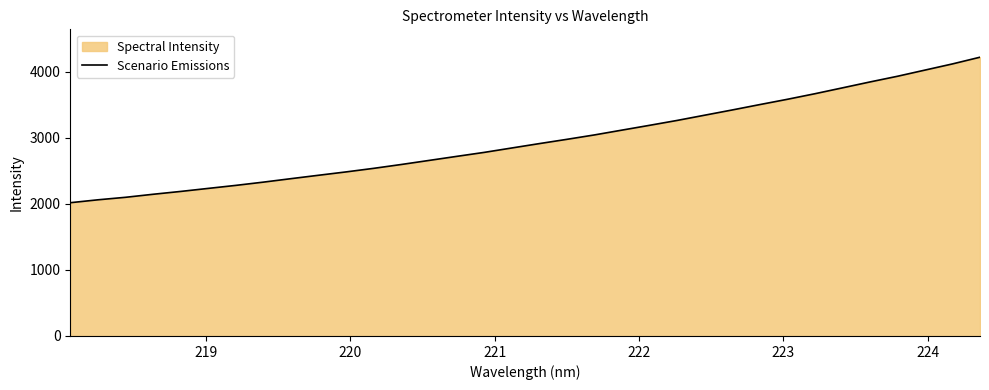

What is the greatest value displayed?

4220.2